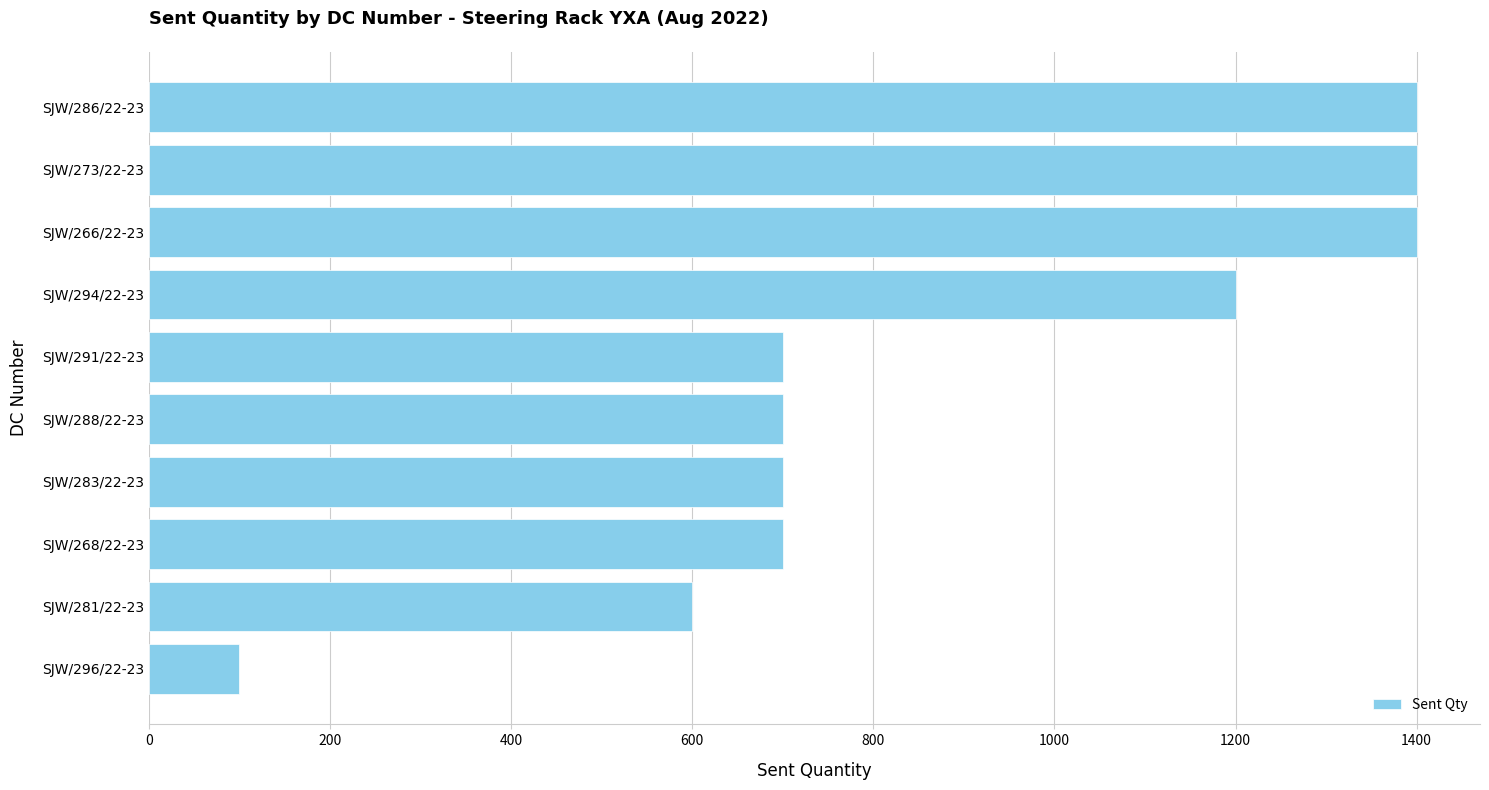

What is the minimum value shown in the chart?

100